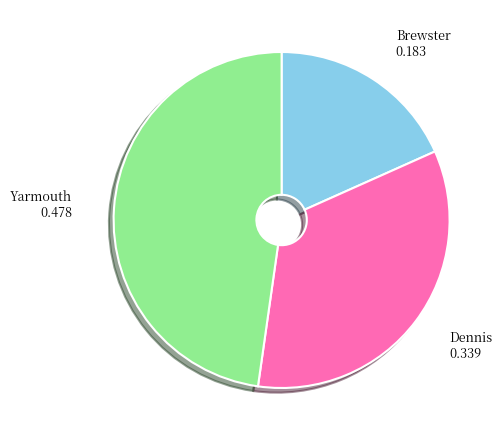

Is there a majority slice in this chart?

No